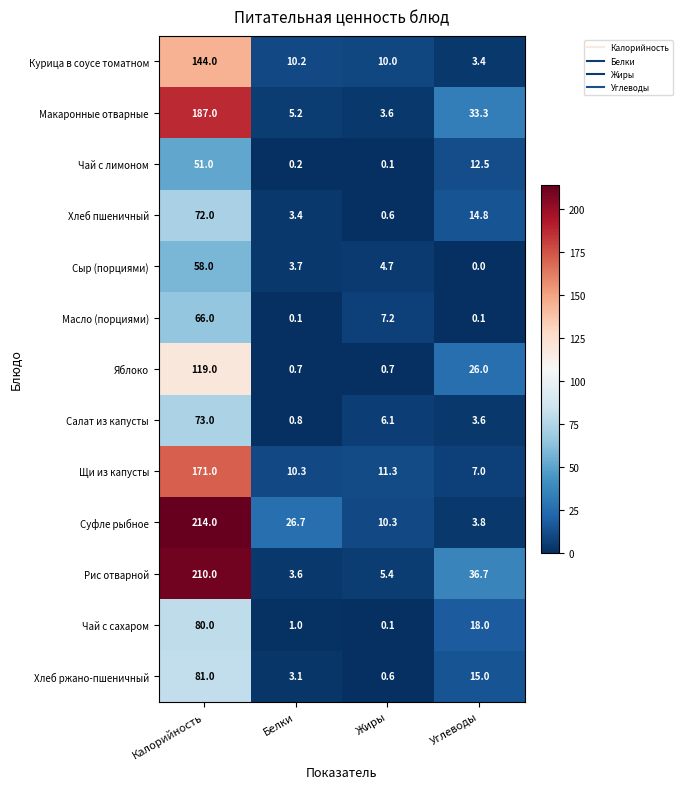

Read the Чай с лимоном value at Калорийность.

51.0